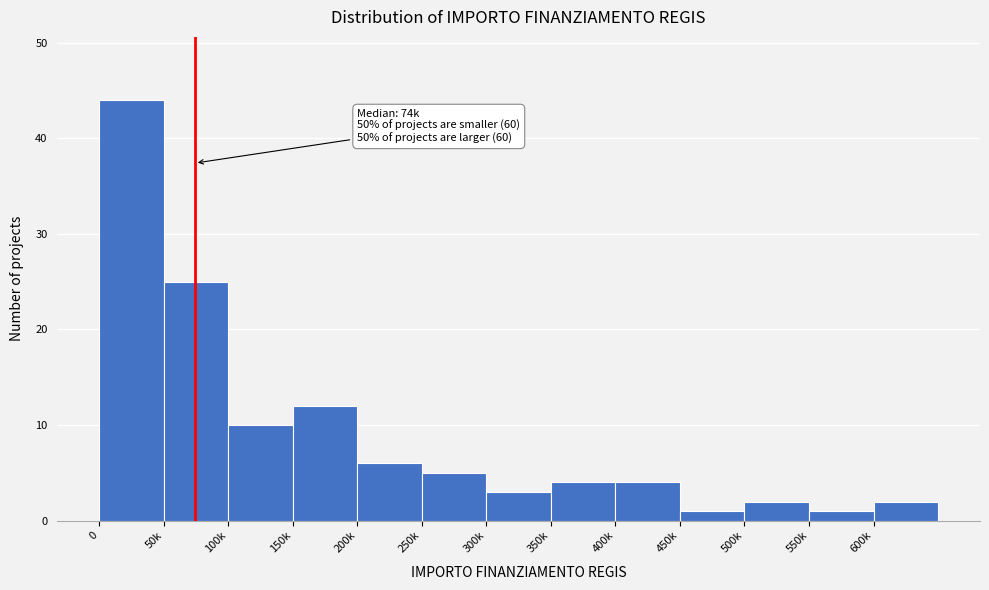

Reading left to right, extract all data points from this chart.

0=44	50k=25	100k=10	150k=12	200k=6	250k=5	300k=3	350k=4	400k=4	450k=1	500k=2	550k=1	600k=2